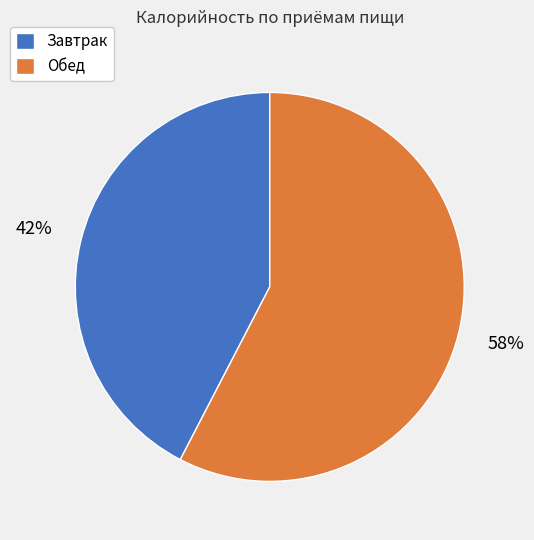

Which slice is the largest?

Обед